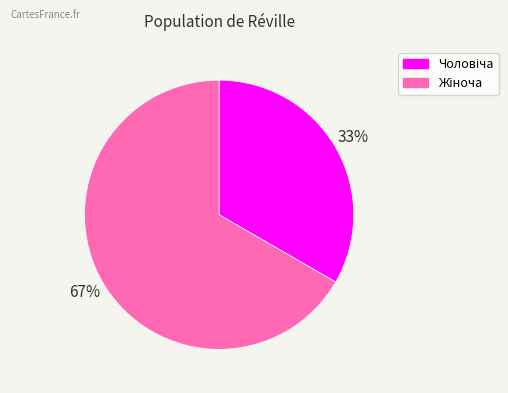

To the nearest percent, what is the average slice percentage?

50%